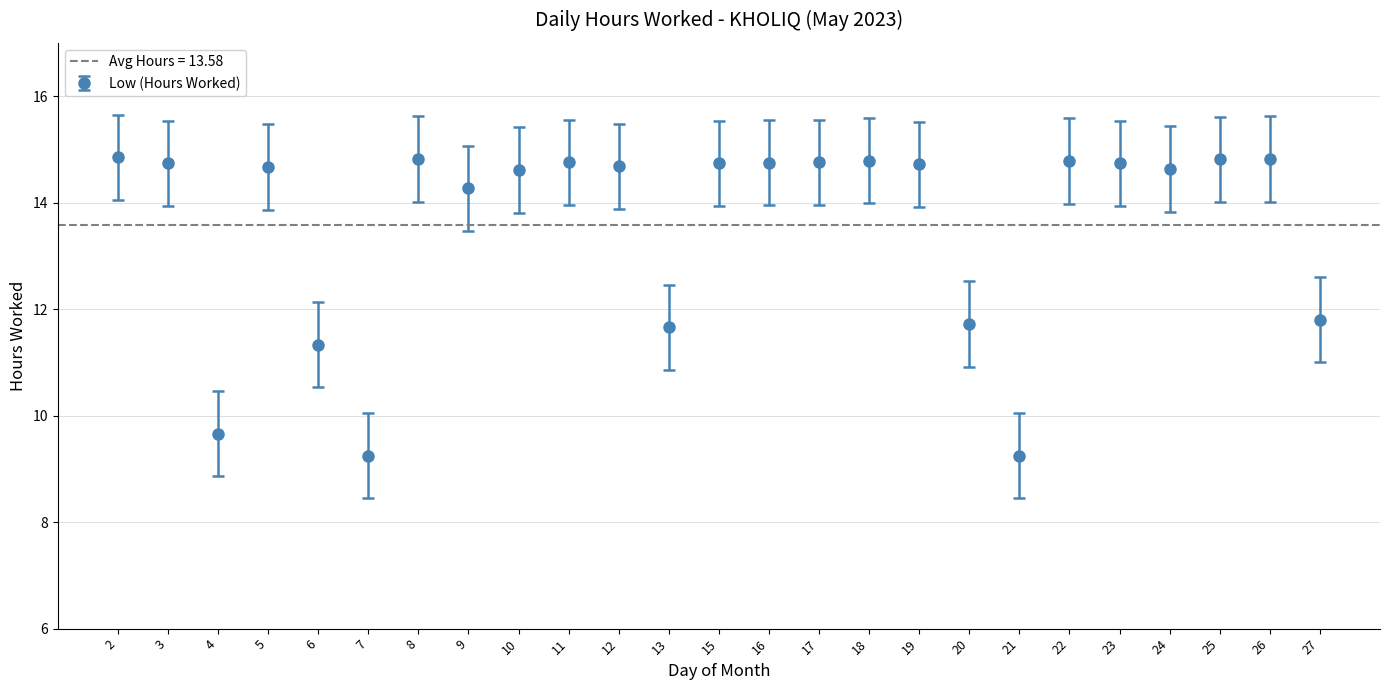

What is the approximate value at 5?

14.7